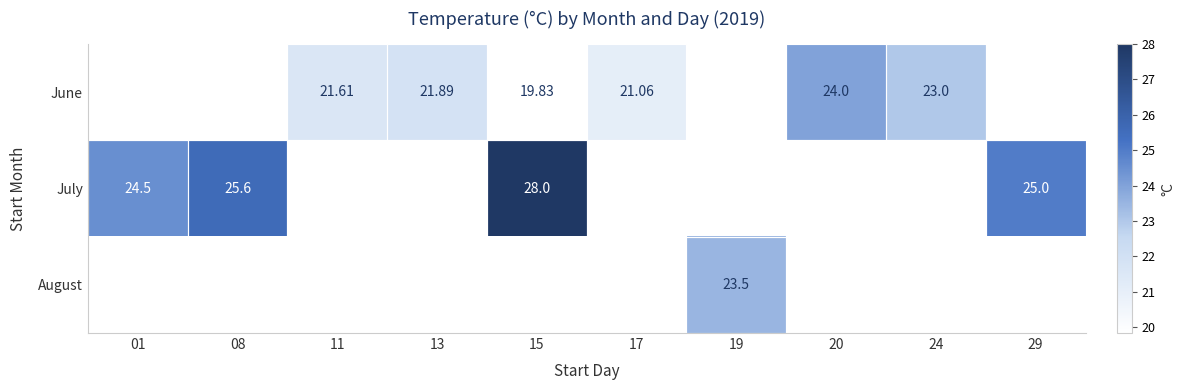

Which series changed the most between 01 and 15?

July